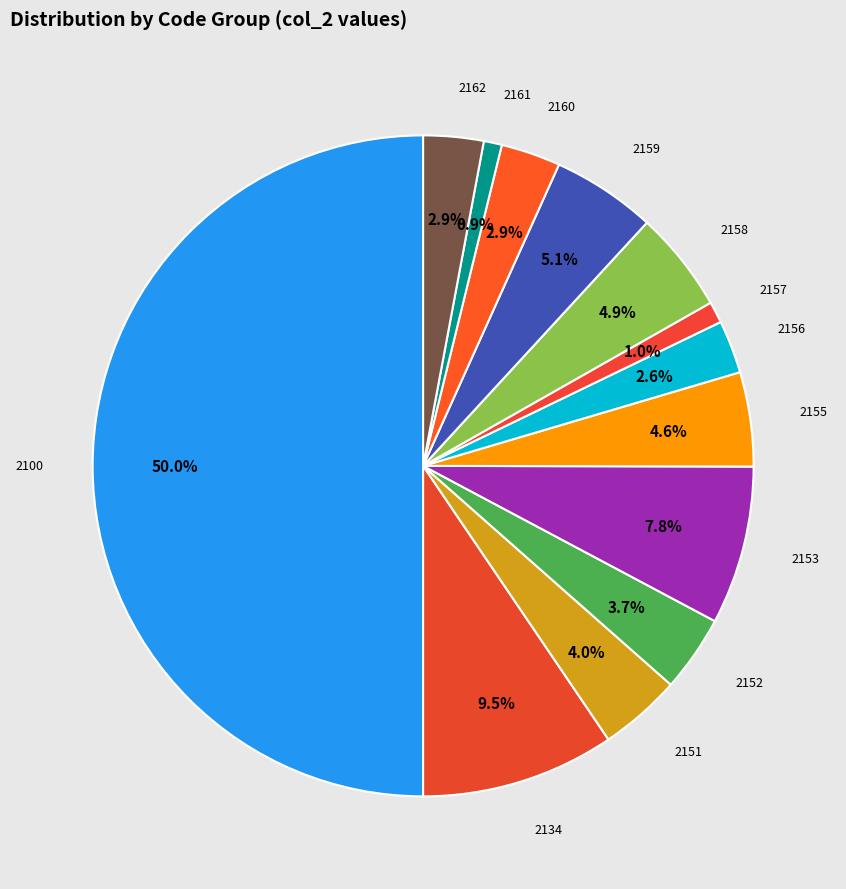

To the nearest percent, what is the difference between the largest and smallest slice percentages?

49%